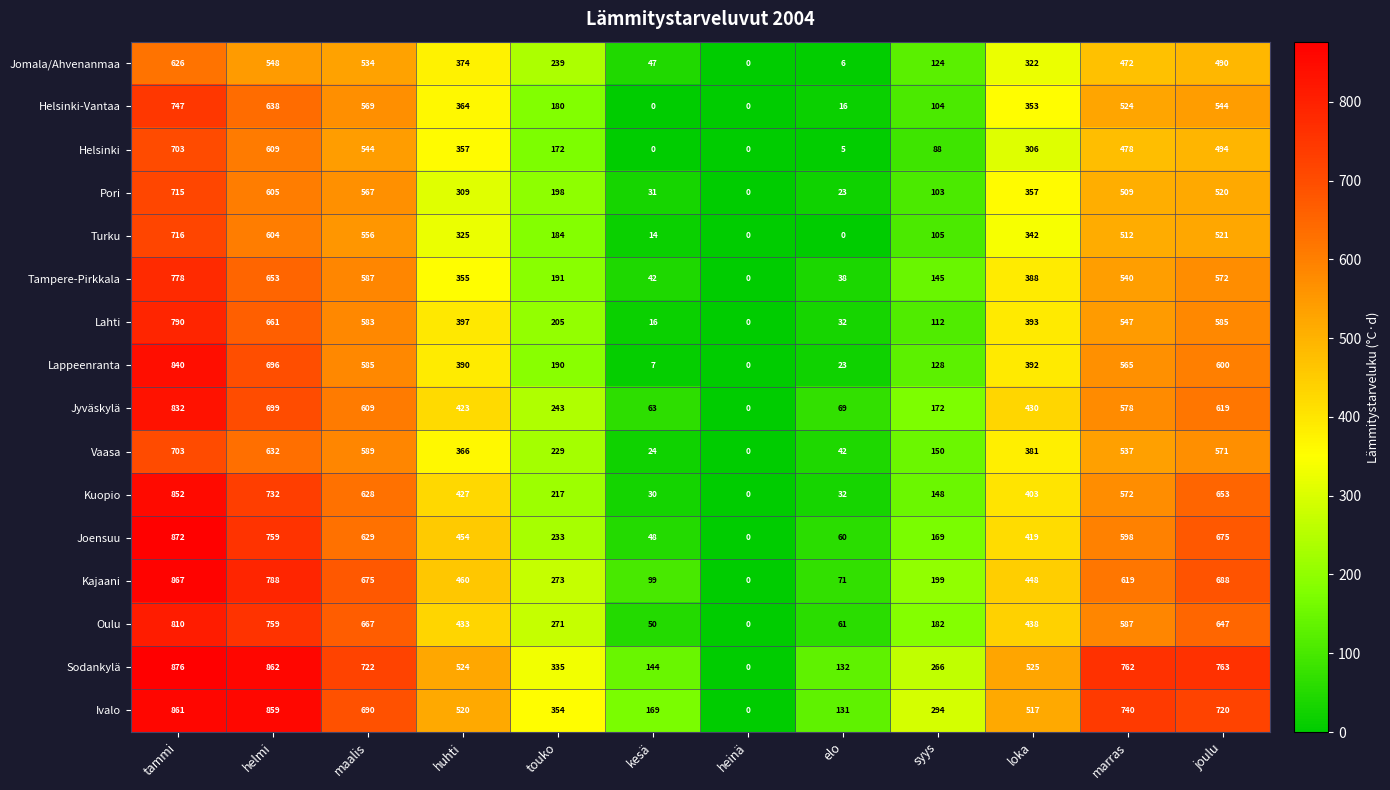

At which label is Kajaani closest to 433?

loka